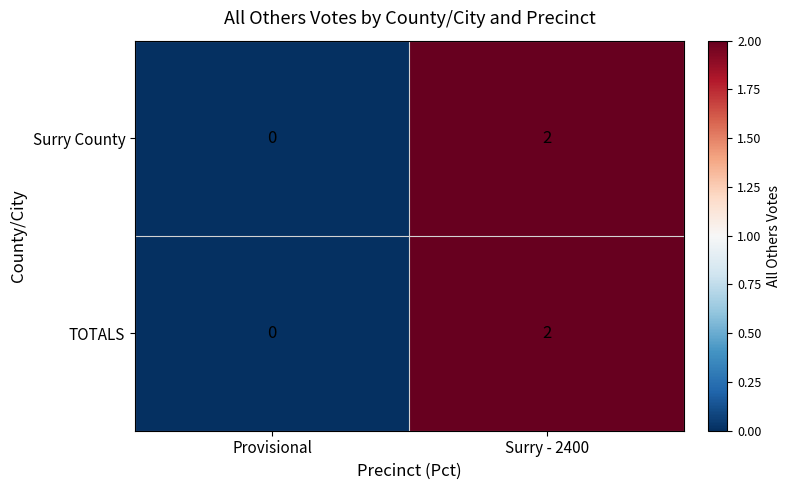

Is it true that TOTALS equals 1 at Surry - 2400?

False